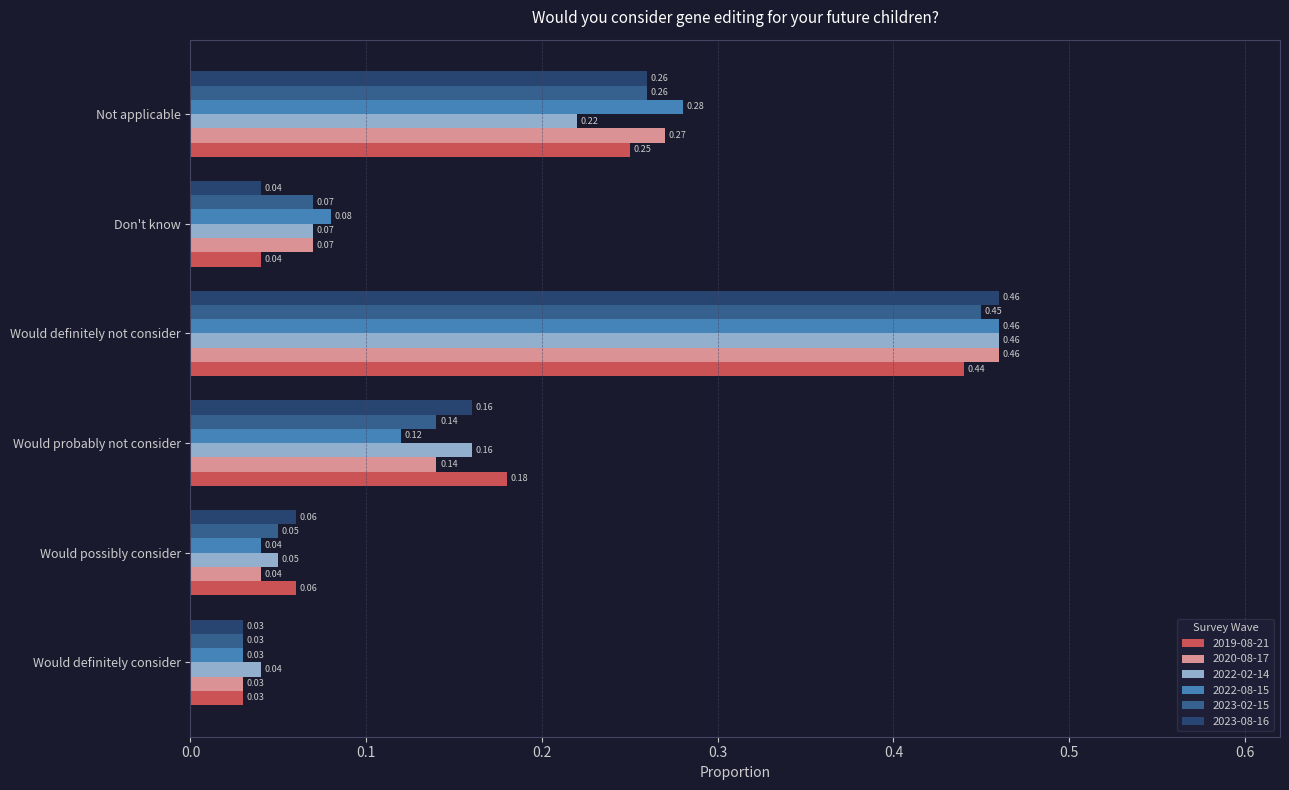

What is the sum of all 2023-08-16 values?

1.0